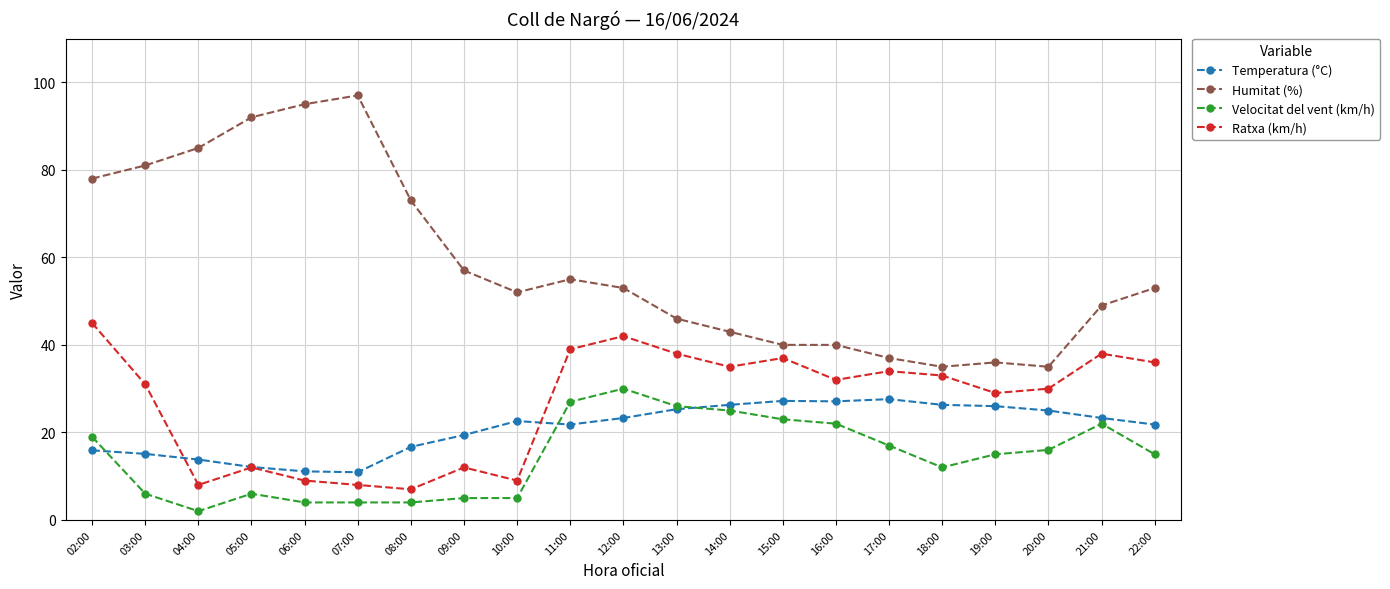

Rank the series by their maximum value, from highest to lowest.

Humitat (%), Ratxa (km/h), Velocitat del vent (km/h), Temperatura (°C)